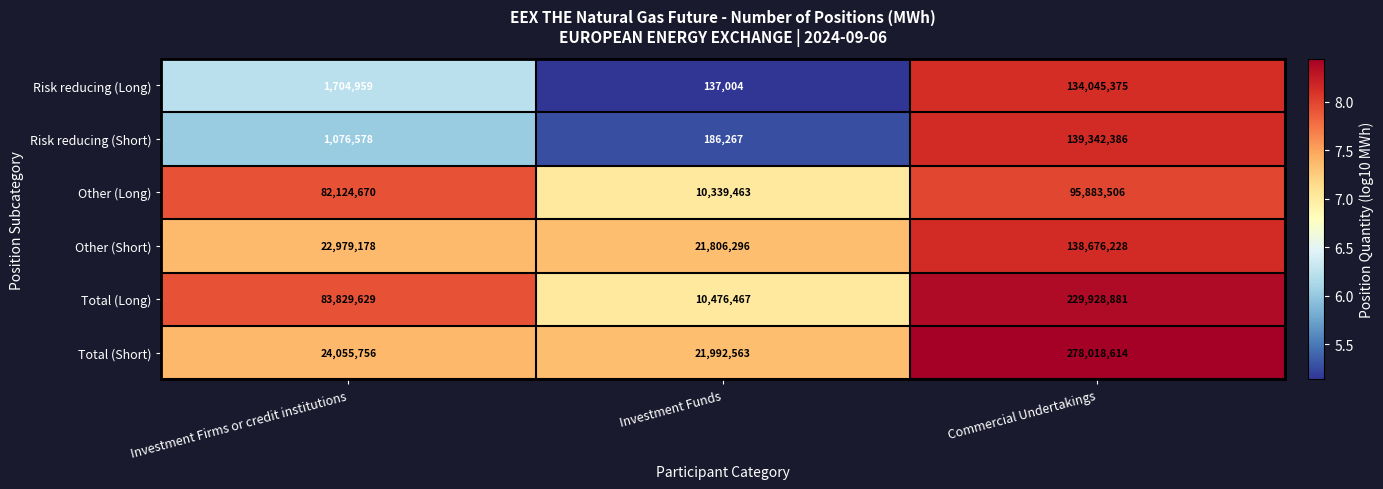

True or false: Total (Long) has a value of 4552676 at Investment Funds.

False